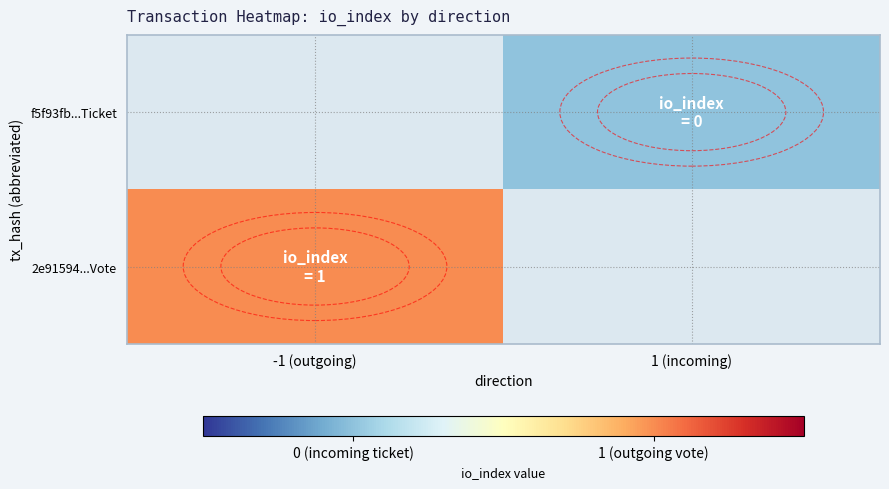

Which series has the largest range (max minus min)?

2e91594...Vote